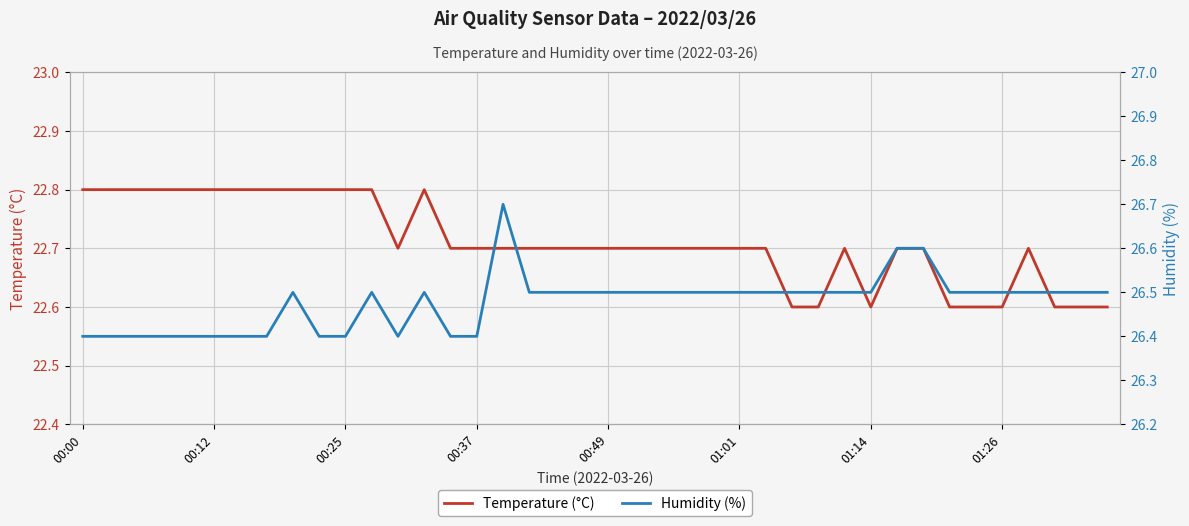

The Humidity (%) series shows 11.8 at 39. True or false?

False